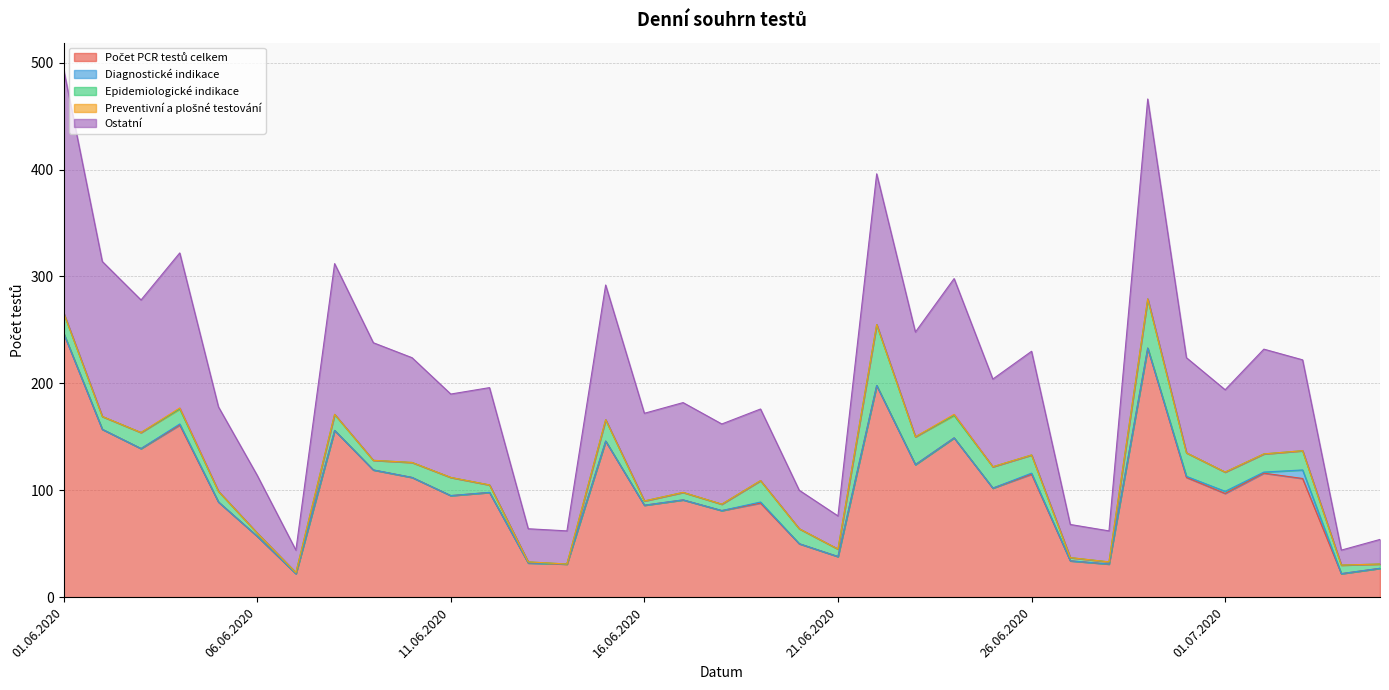

Rank the categories by Preventivní a plošné testování value from highest to lowest.

04.06.2020, 24.06.2020, 01.06.2020, 02.06.2020, 03.06.2020, 05.06.2020, 06.06.2020, 07.06.2020, 08.06.2020, 09.06.2020, 10.06.2020, 11.06.2020, 12.06.2020, 13.06.2020, 14.06.2020, 15.06.2020, 16.06.2020, 17.06.2020, 18.06.2020, 19.06.2020, 20.06.2020, 21.06.2020, 22.06.2020, 23.06.2020, 25.06.2020, 26.06.2020, 27.06.2020, 28.06.2020, 29.06.2020, 30.06.2020, 01.07.2020, 02.07.2020, 03.07.2020, 04.07.2020, 05.07.2020